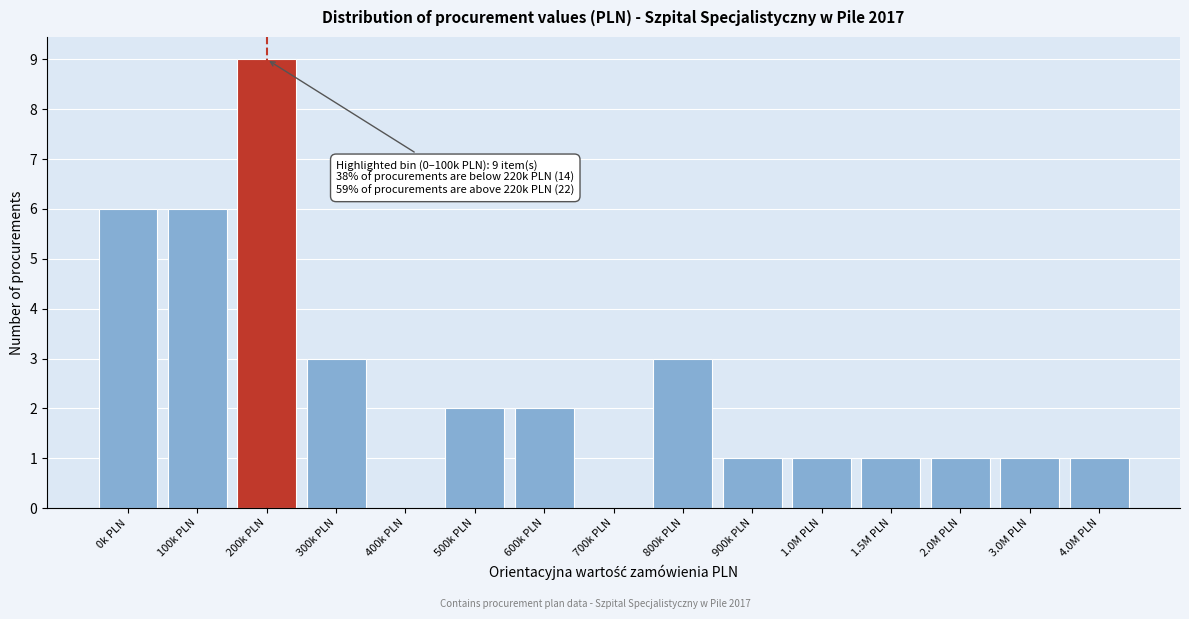

Reading right to left, list all the values displayed in this chart.

4.0M PLN=1	3.0M PLN=1	2.0M PLN=1	1.5M PLN=1	1.0M PLN=1	900k PLN=1	800k PLN=3	700k PLN=0	600k PLN=2	500k PLN=2	400k PLN=0	300k PLN=3	200k PLN=9	100k PLN=6	0k PLN=6